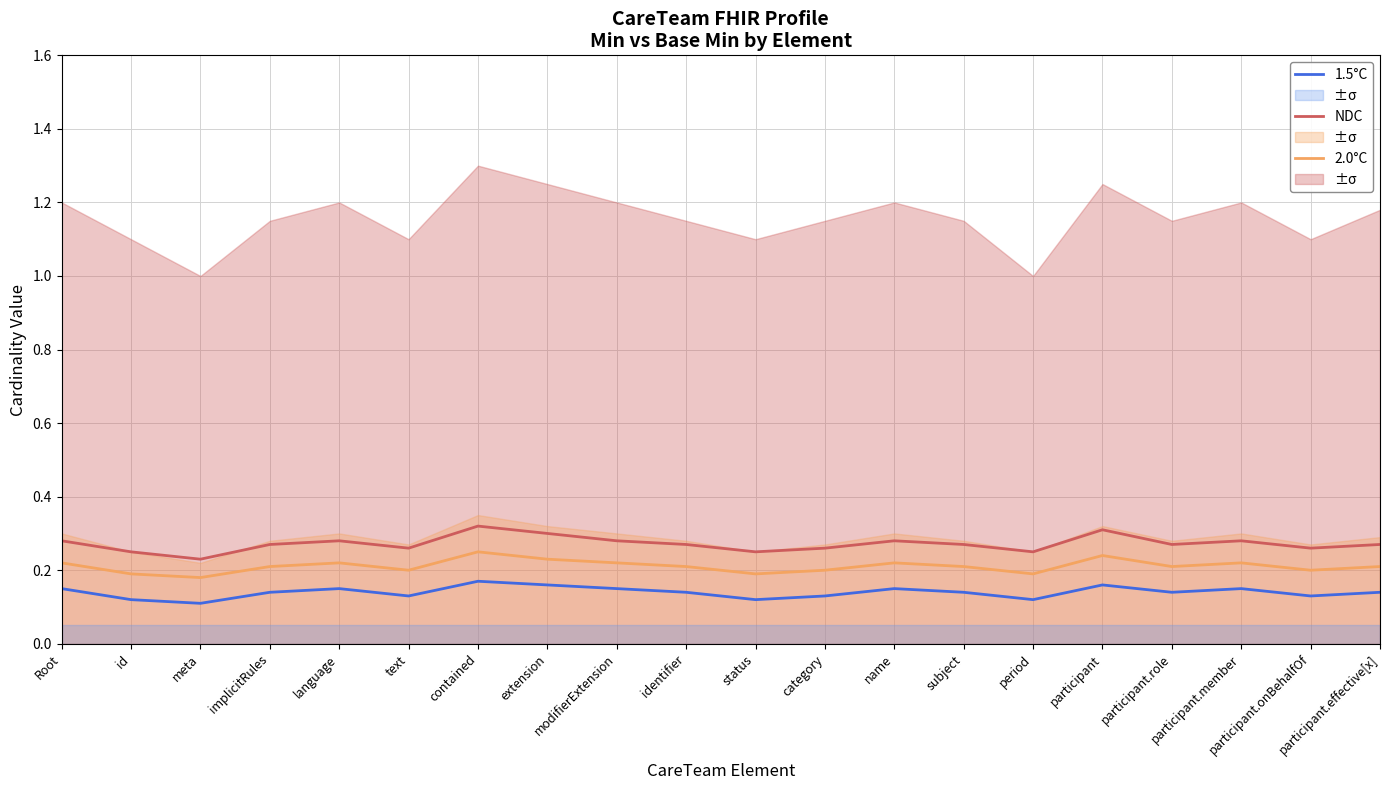

At which category is the sum across all series the highest?

contained